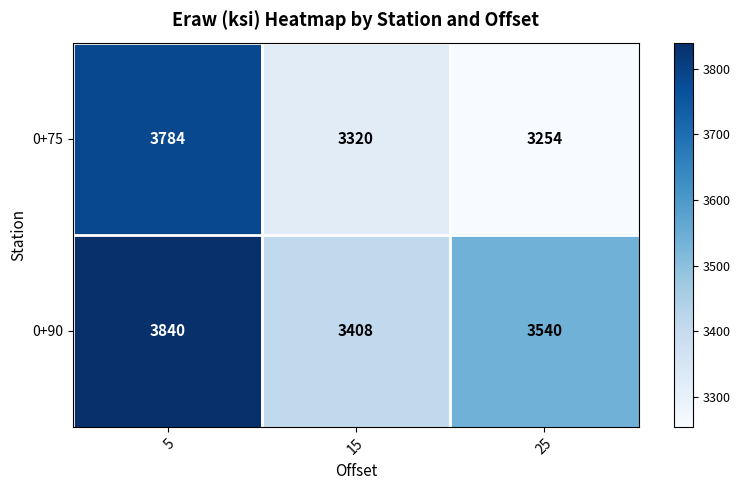

What is the difference between the maximum and minimum values in the 0+90 series?

432